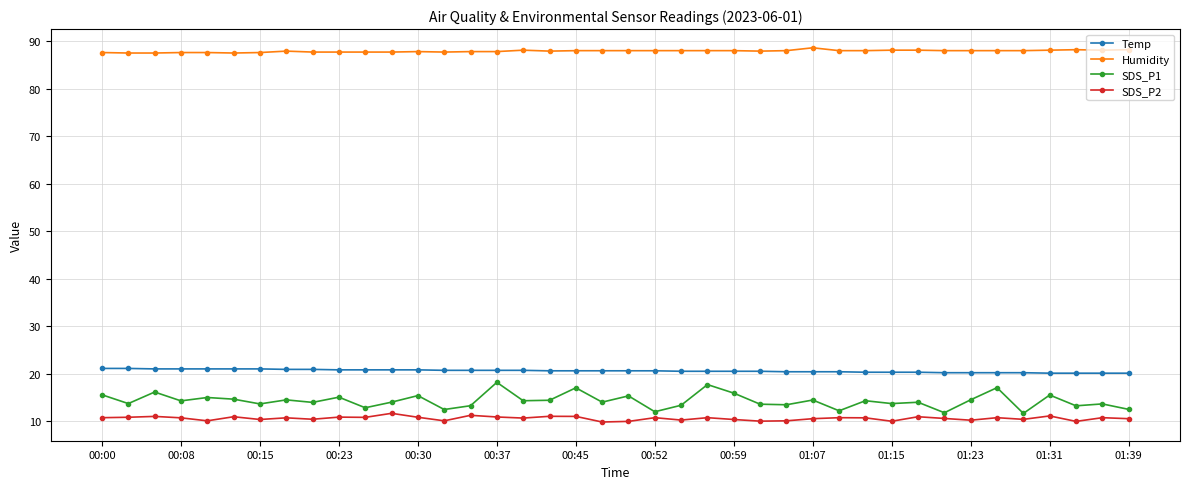

What is the maximum value for SDS_P2?

11.7